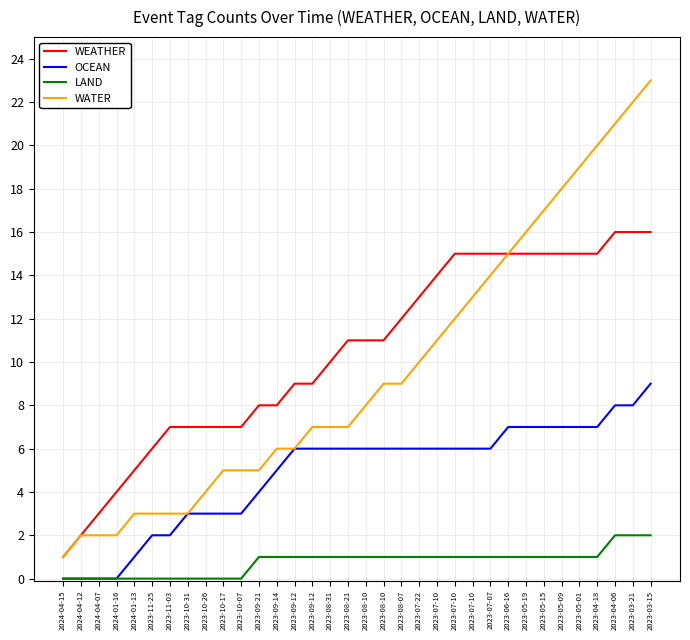

Which category has the lowest value in the OCEAN series?

2024-04-15